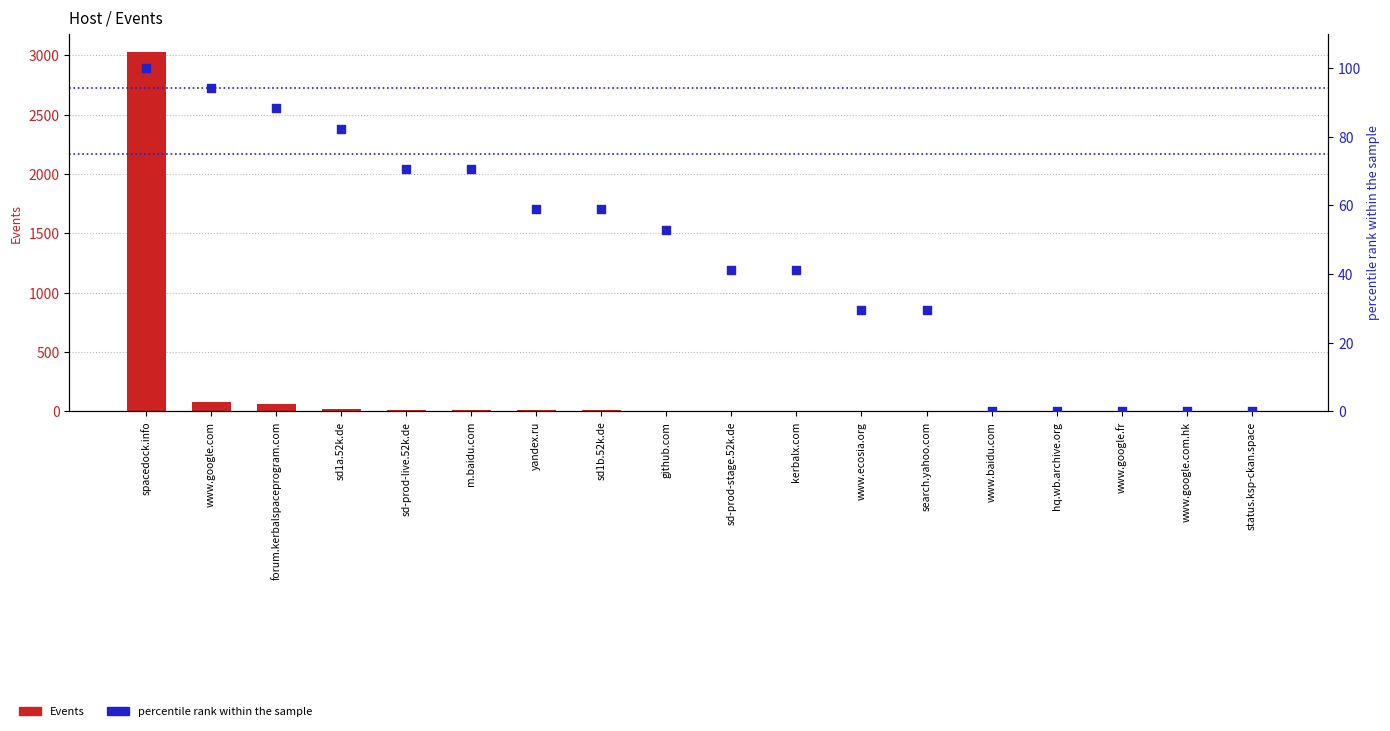

Which series contains the lowest Y value?

percentile rank within the sample